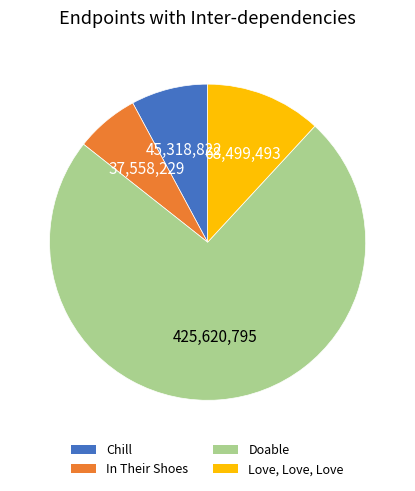

Count the number of slices in the pie.

4